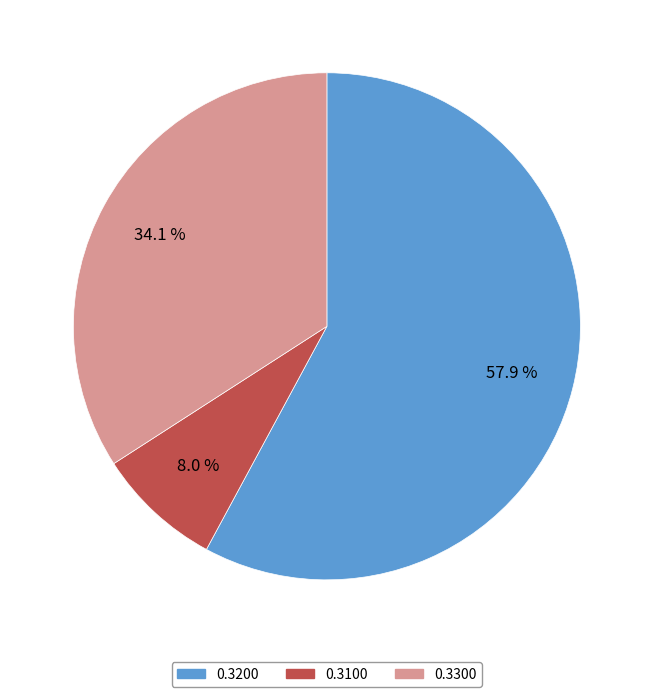

Is there any slice that represents more than half of the pie?

Yes